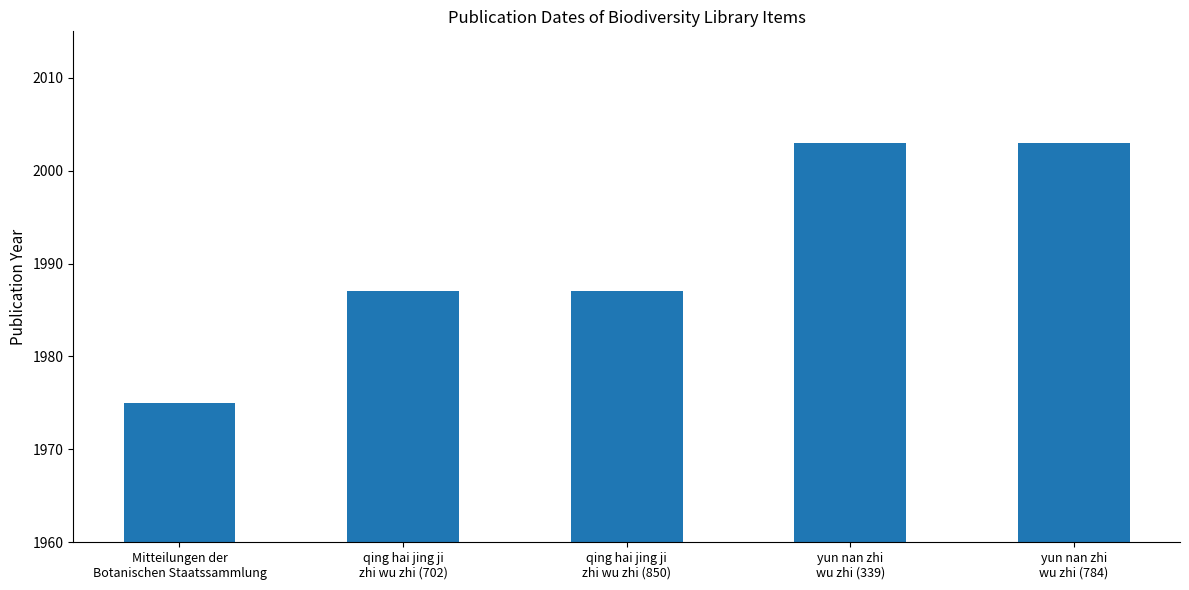

What is the smallest value displayed?

1975